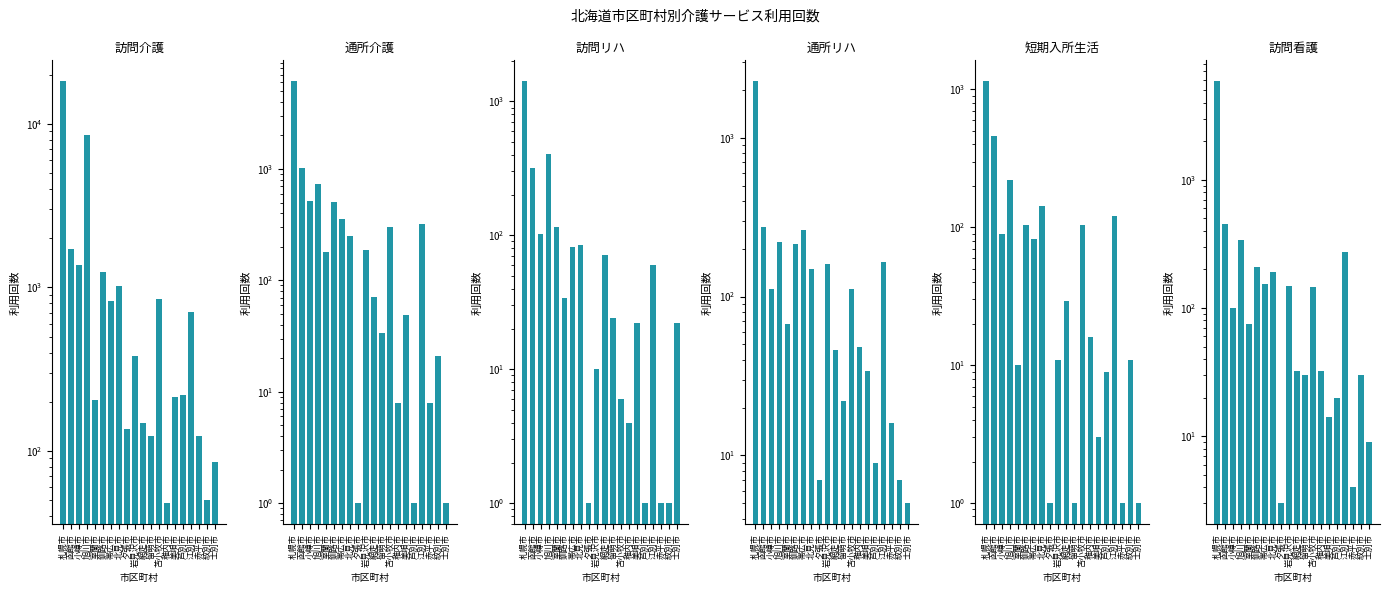

What is the value of the 訪問介護 bar at the 6th from the left?

1238